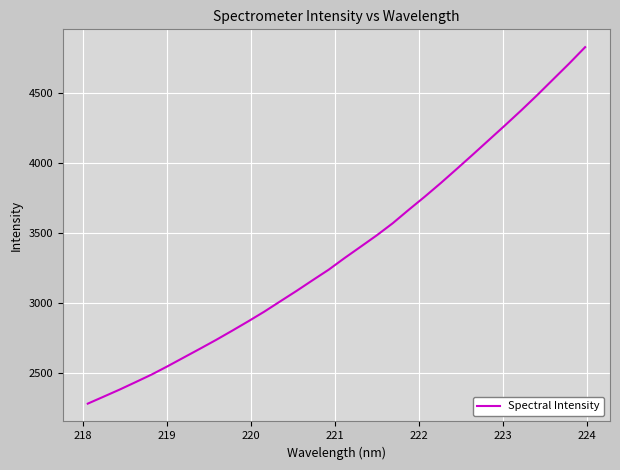

What is the maximum value shown in the chart?

4828.4